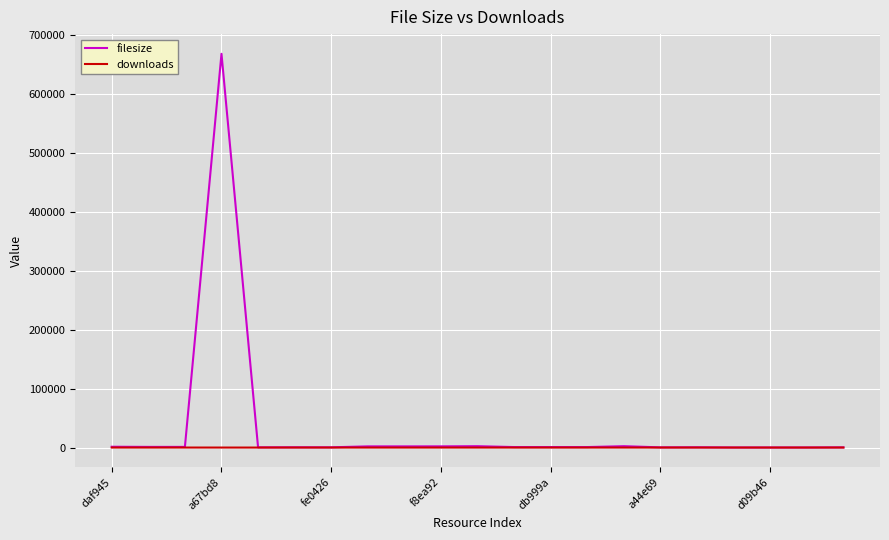

What is the greatest value displayed?

667770